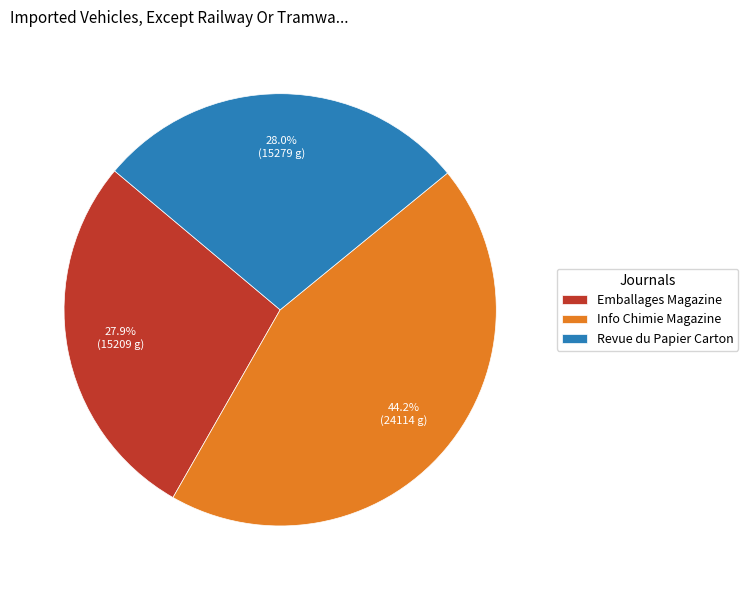

Which slice is the largest?

Info Chimie Magazine